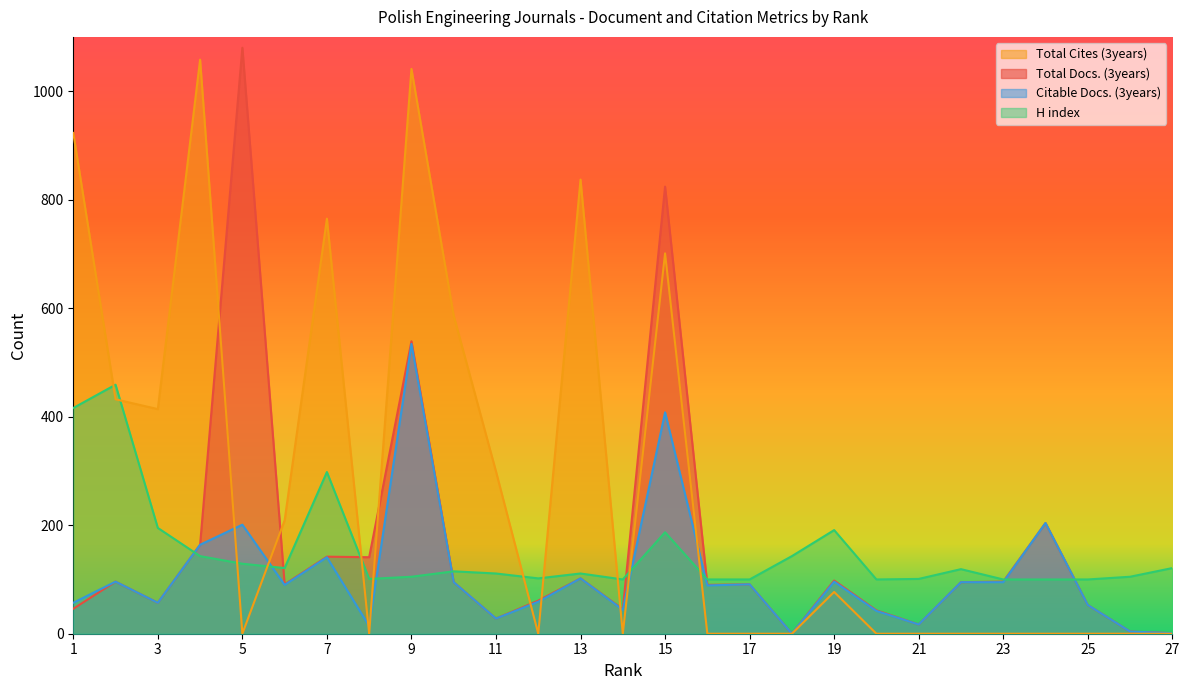

What is the difference between the H index values at 18 and 17?

43